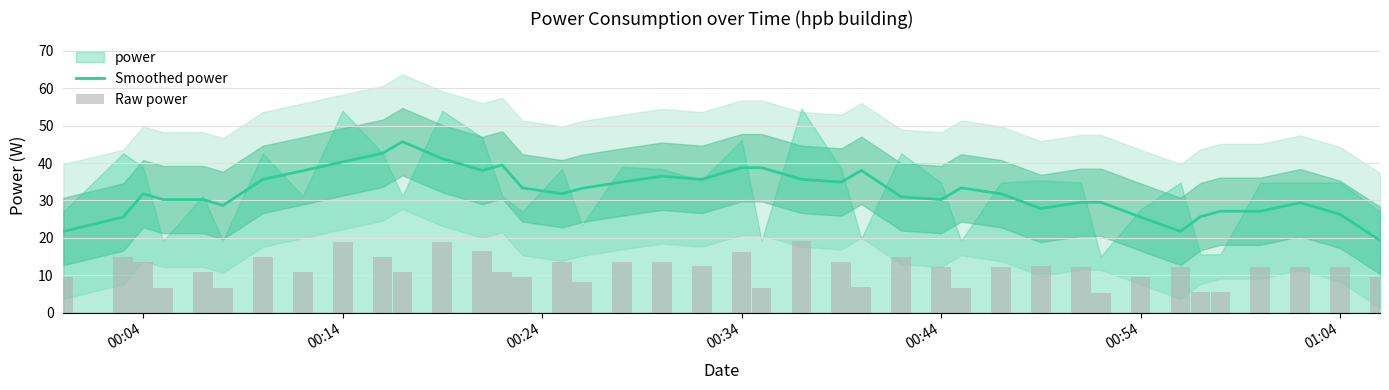

What is the difference between the highest and lowest values at 00:54?

22.0